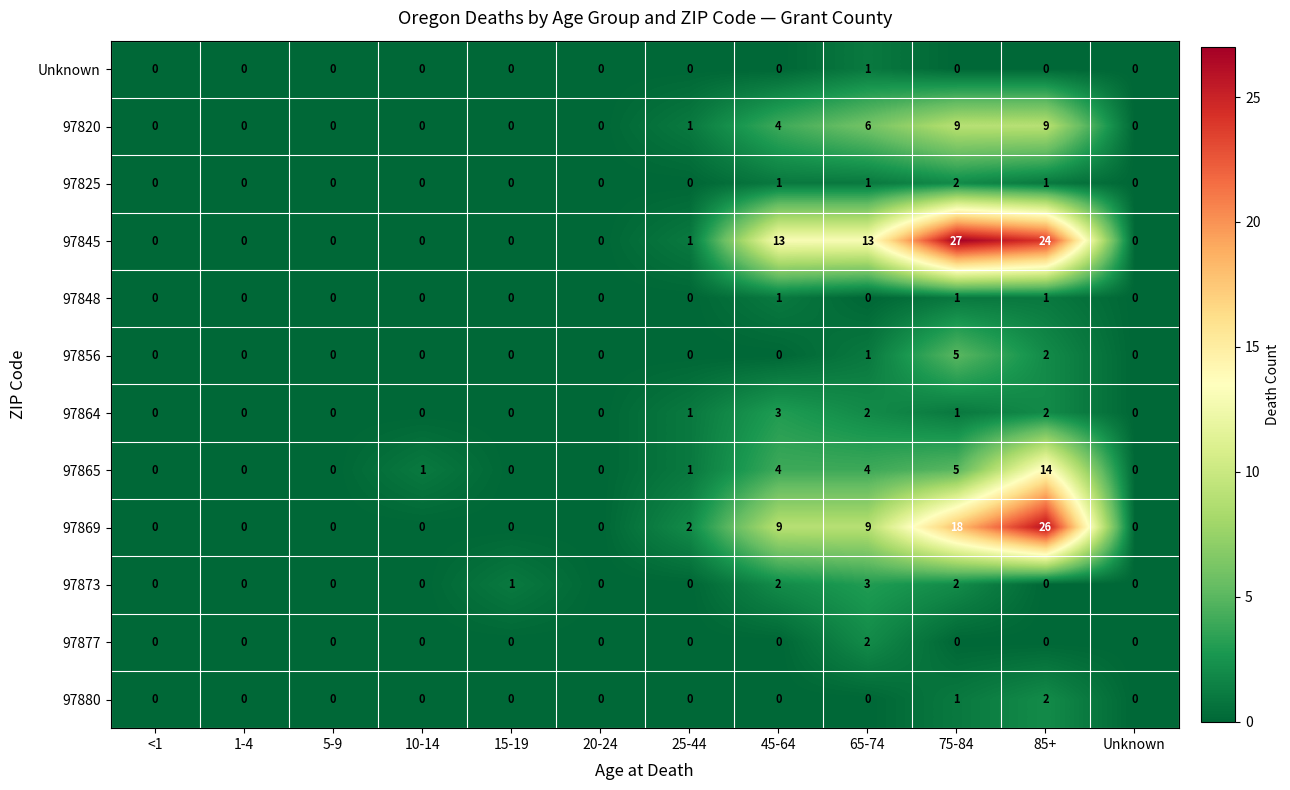

Which series changed the most between 20-24 and 25-44?

97869